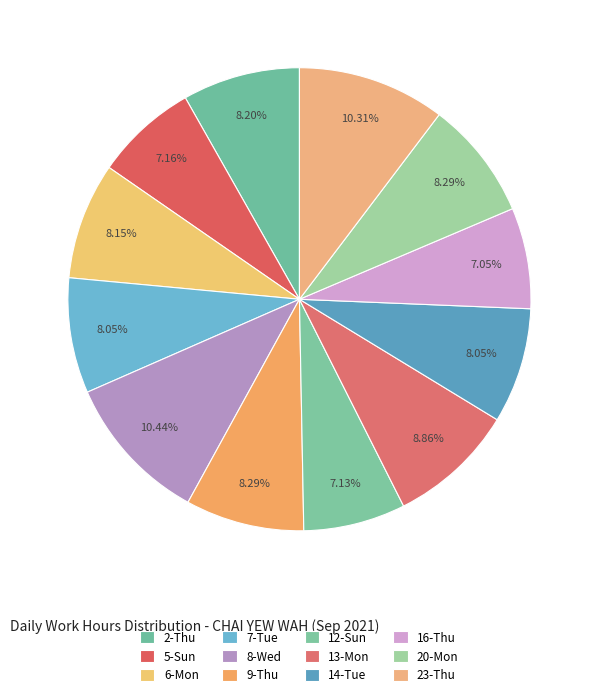

Count the number of slices in the pie.

12